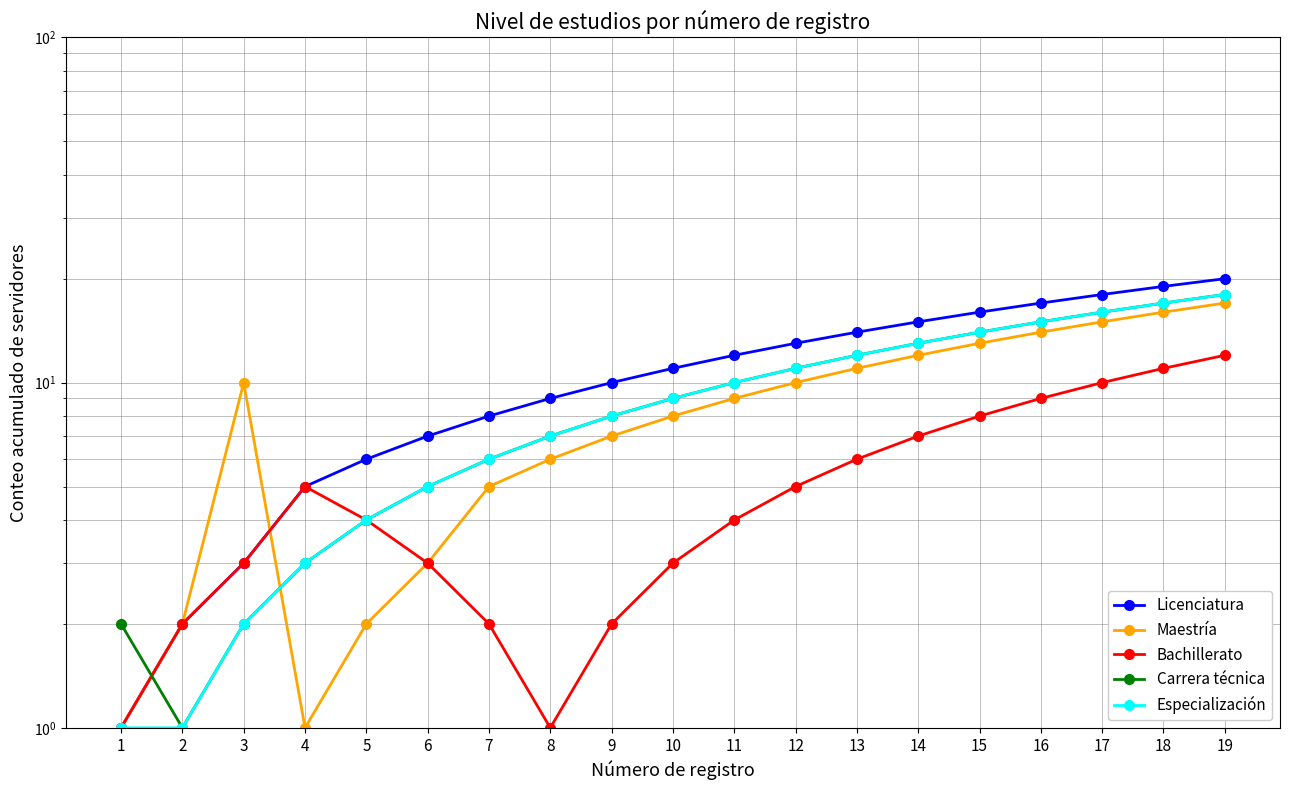

What is the value of the Bachillerato point at the 2nd from the left?

2